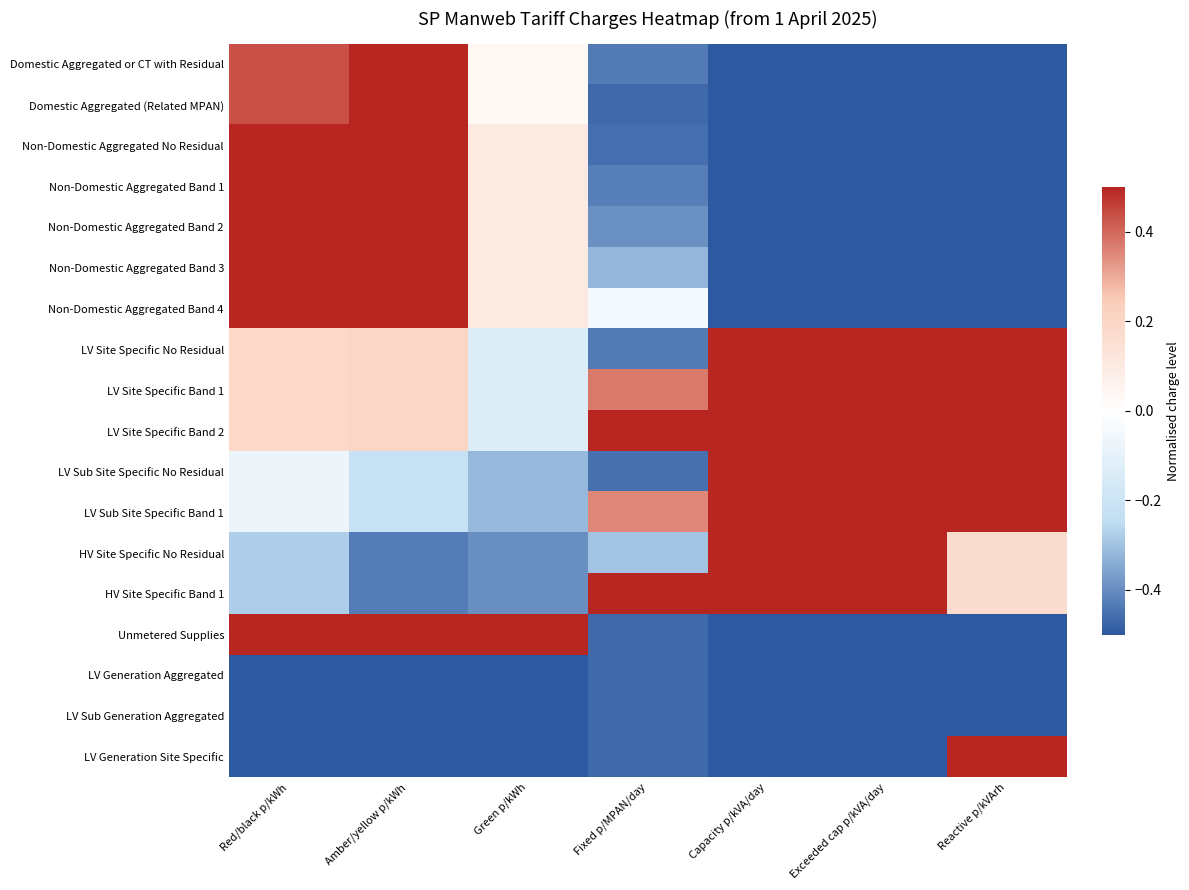

Count the number of categories in the chart.

7